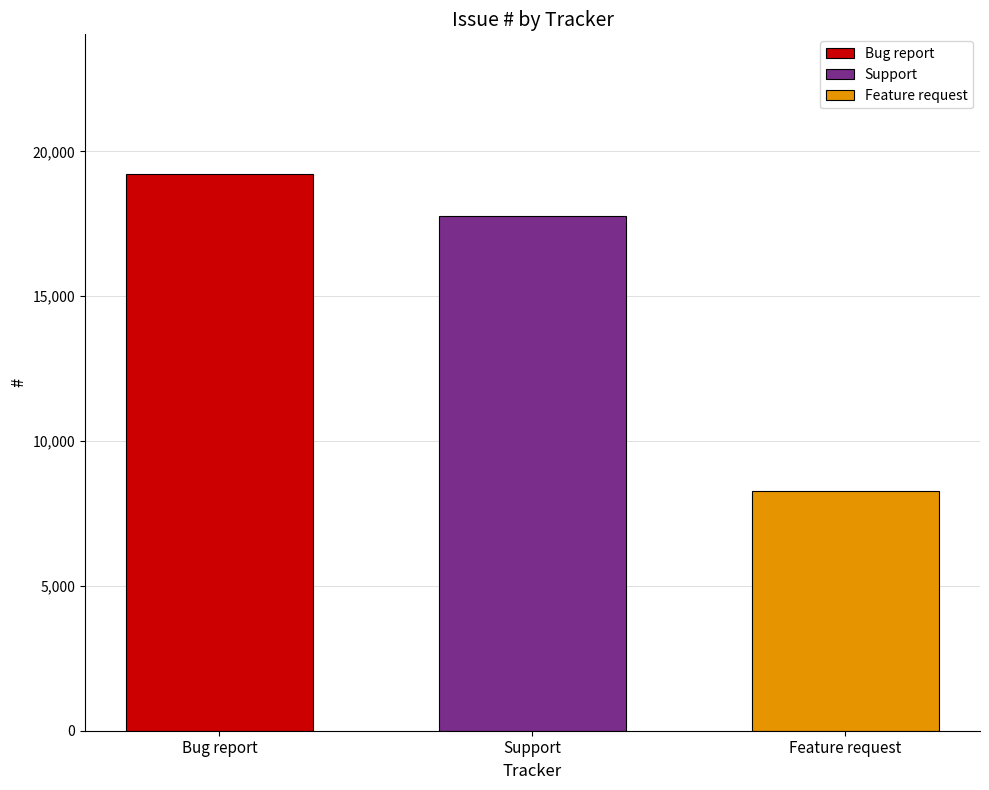

Count the number of categories in the chart.

1